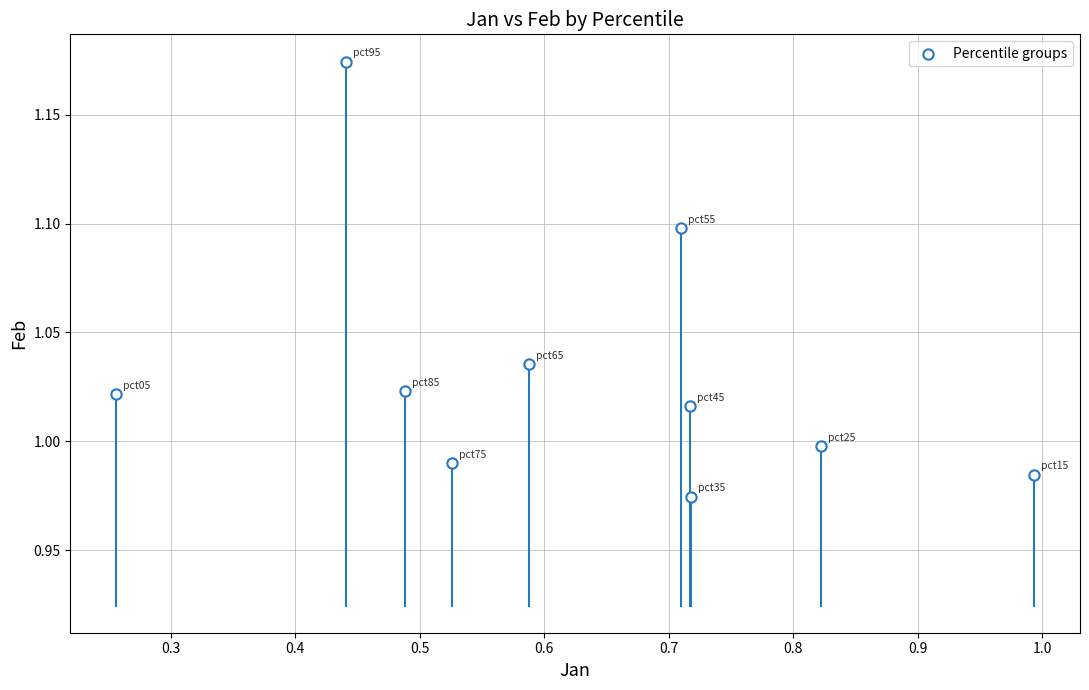

What is the average X value?

0.6